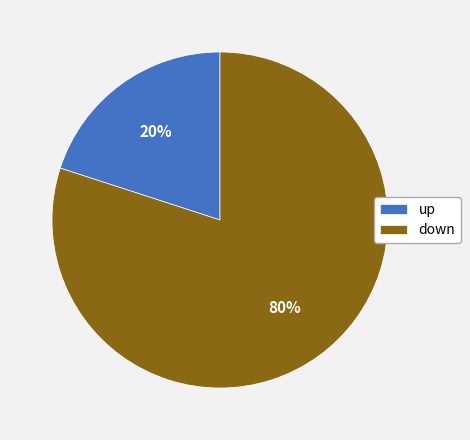

How many slices are in this pie chart?

2